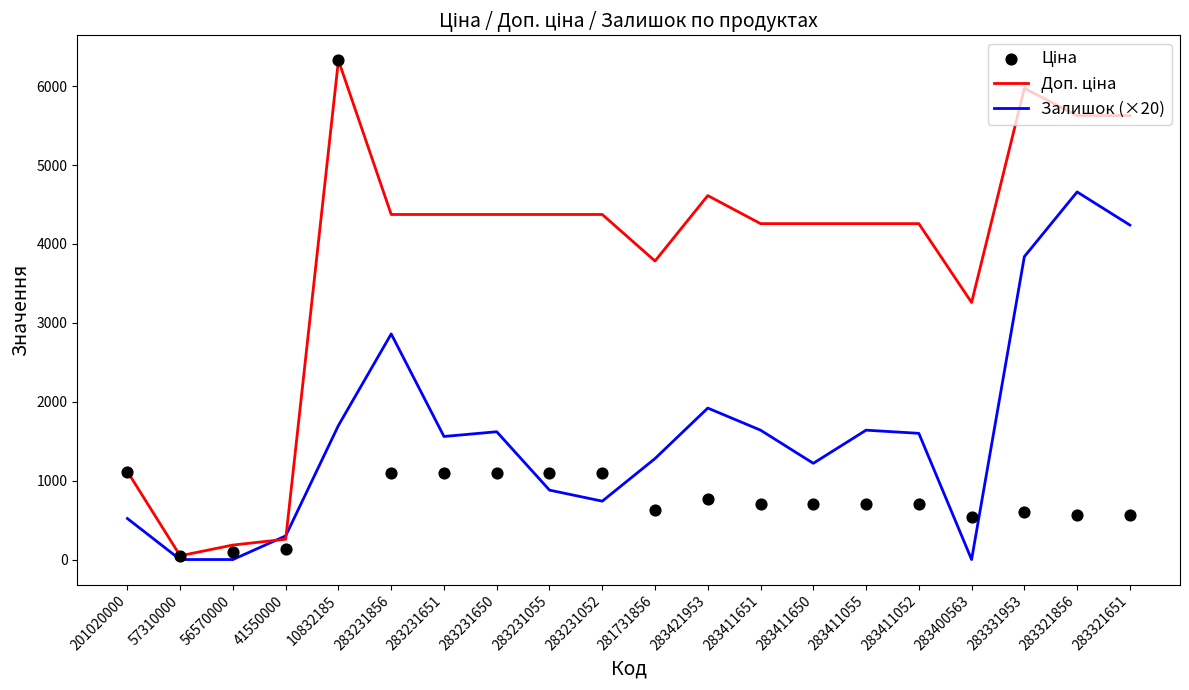

Which series has the widest spread of Y values?

Доп. ціна